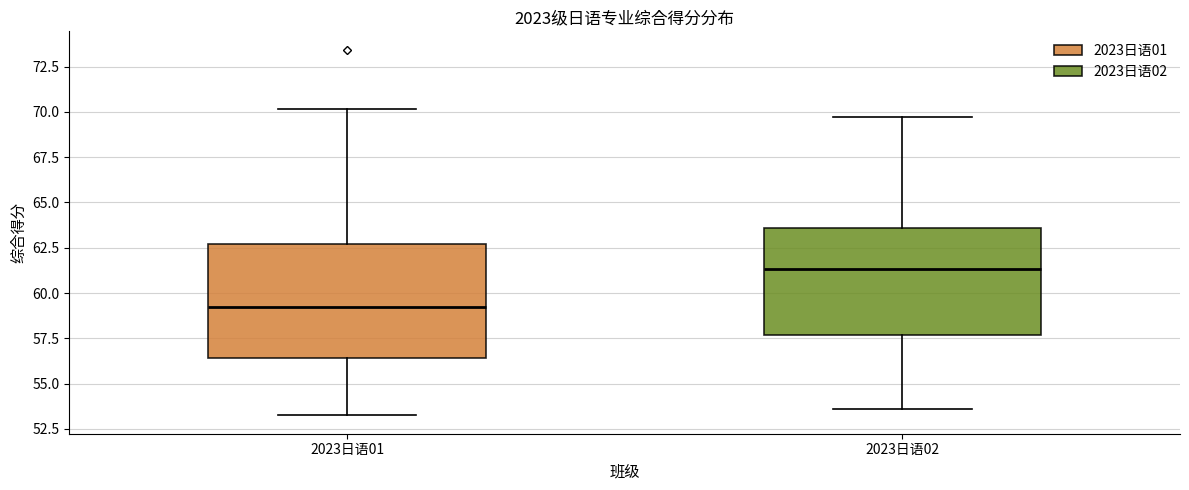

Where is the lower edge of the box for 2023日语02 on the y-axis? The values are not printed on the chart, so give them approximately, as read against the axis.

57.5